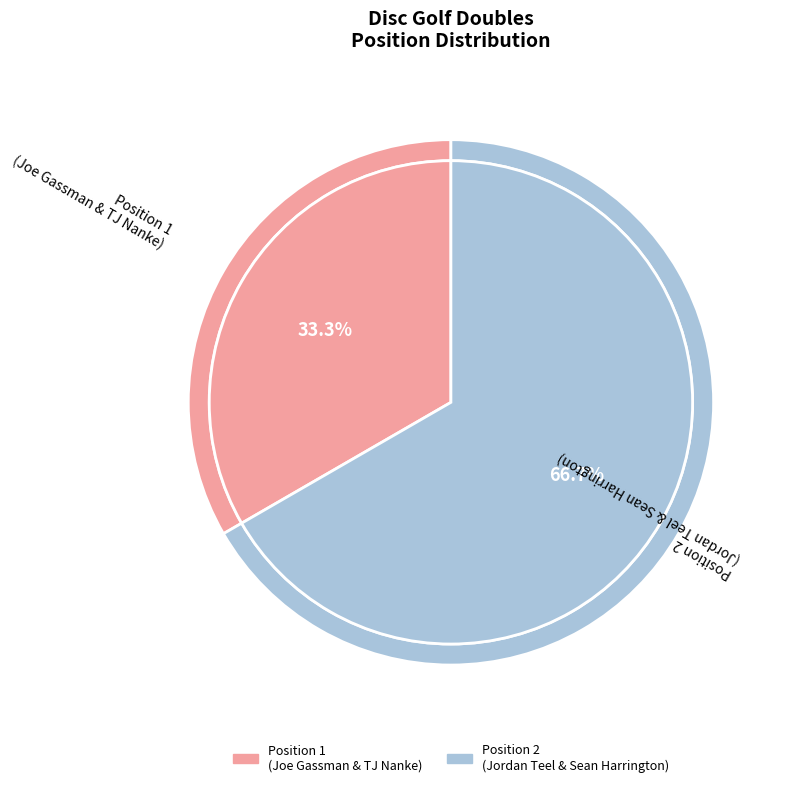

Rank the categories by value from lowest to highest.

1, 2